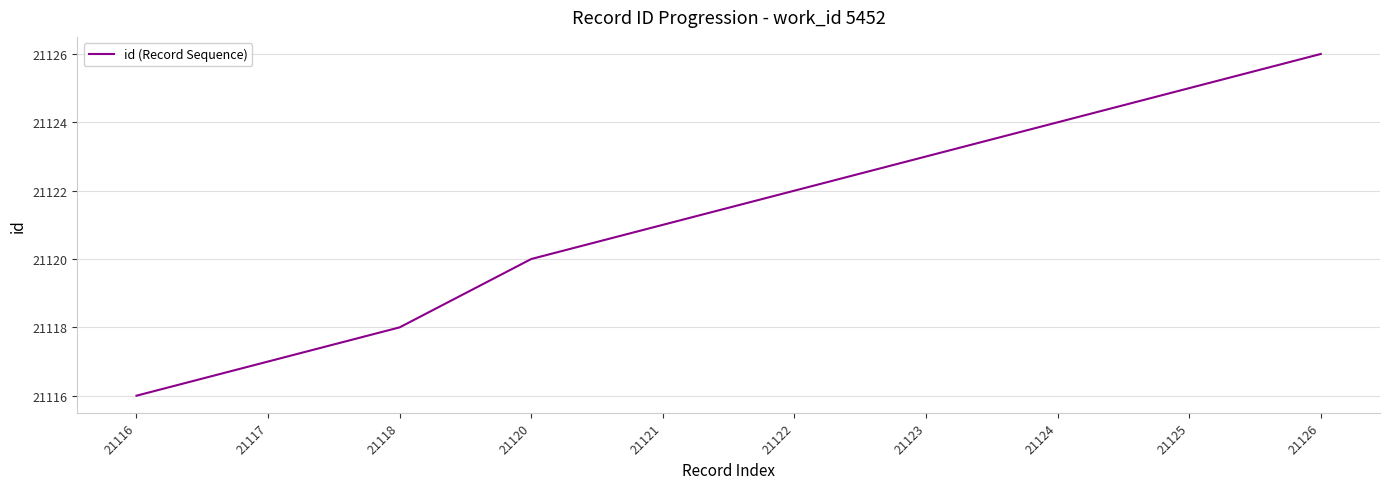

True or false: there are more than 0 points higher than both neighbors.

False